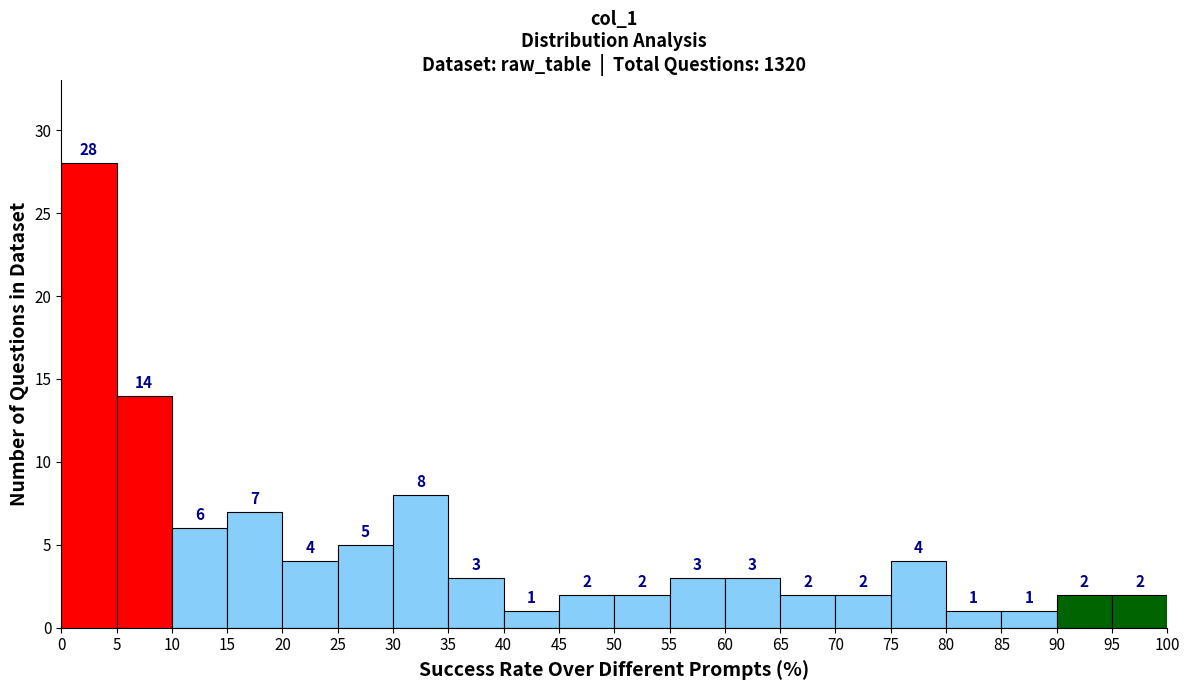

How tall is the bar that spans 20 to 25 on the x-axis?

4